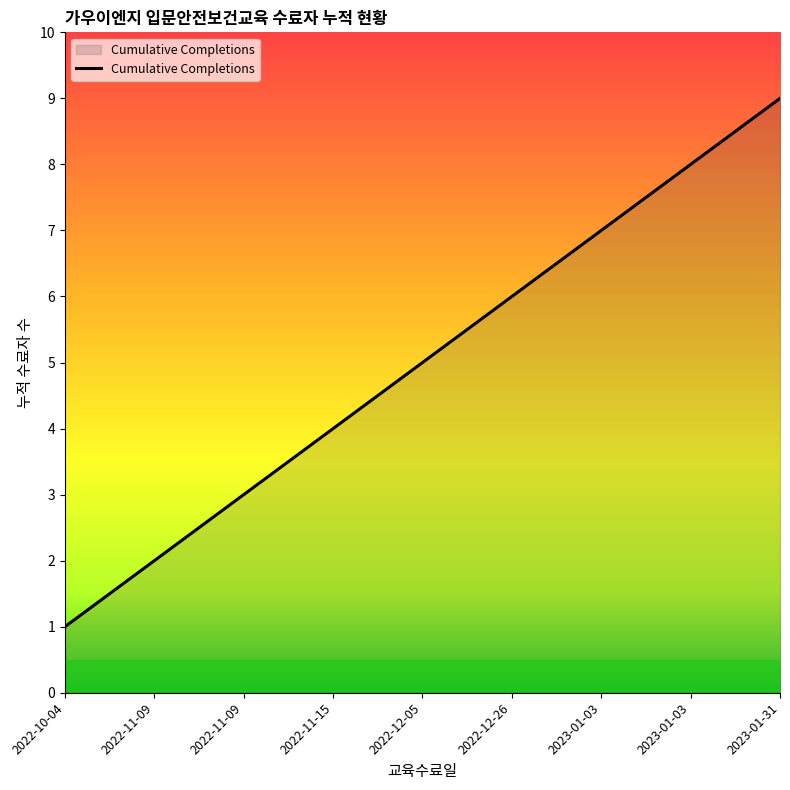

Between 2022-11-09 and 2023-01-03, which is larger?

2023-01-03